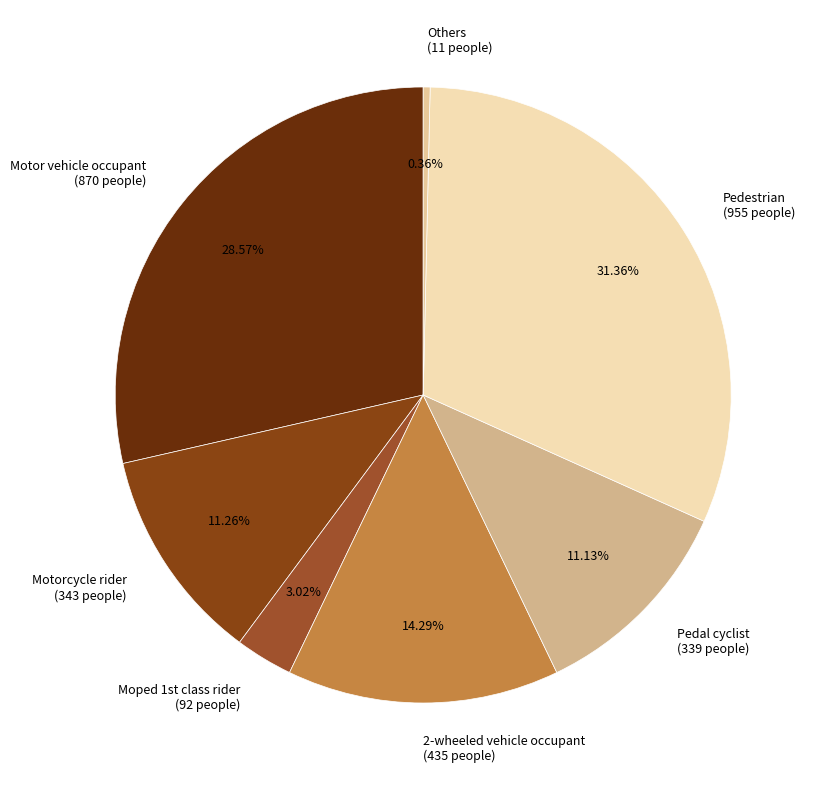

Count the number of slices in the pie.

7